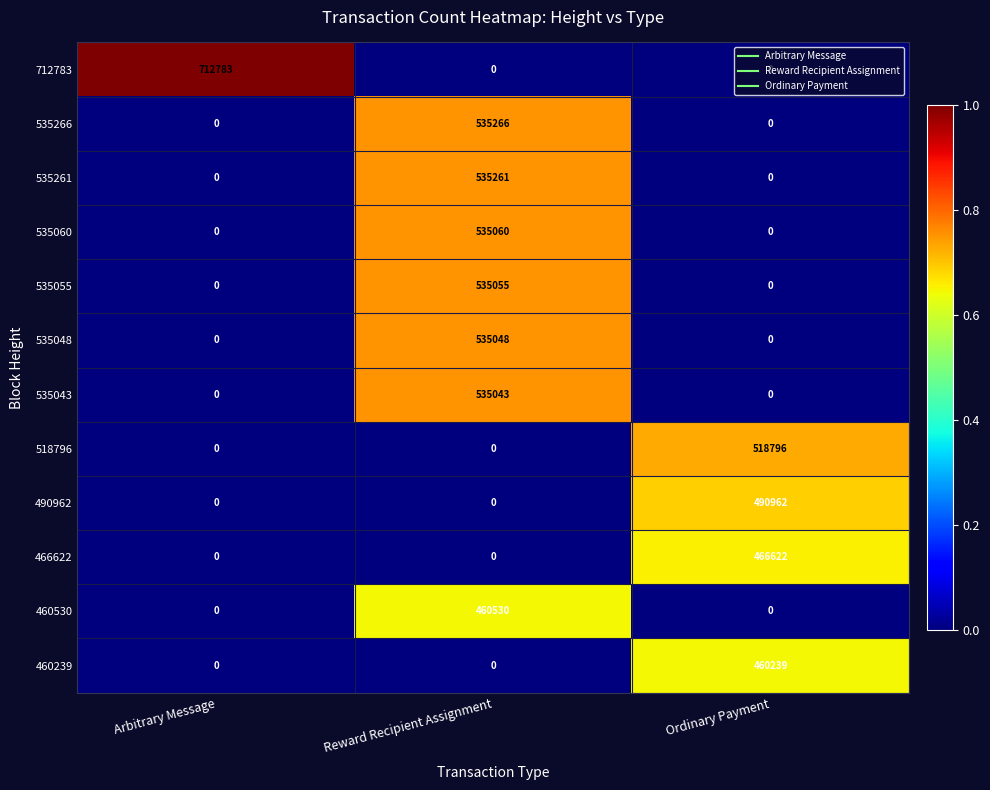

List the series in order of their peak value, lowest first.

460239, 460530, 466622, 490962, 518796, 535043, 535048, 535055, 535060, 535261, 535266, 712783